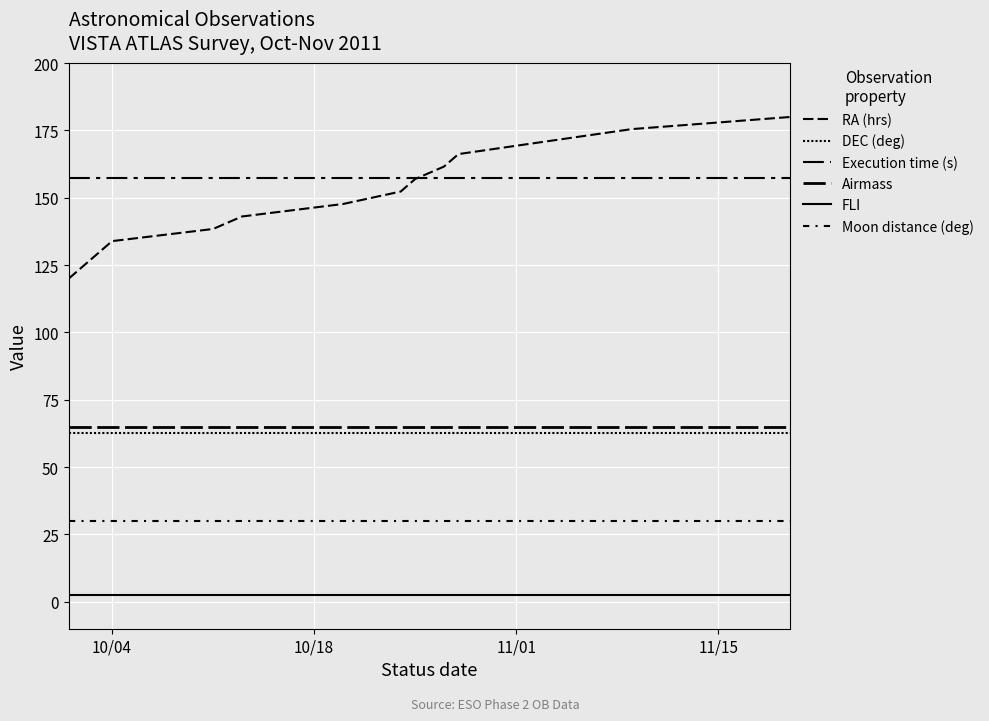

What is the greatest value displayed?

180.0